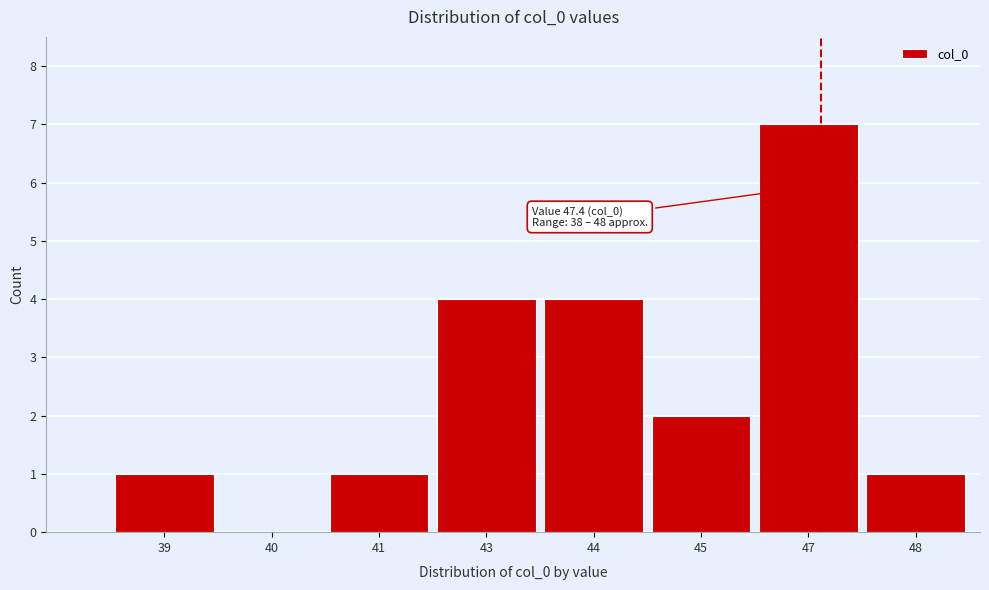

Reading left to right, list all the values displayed in this chart.

39=1	40=0	41=1	43=4	44=4	45=2	47=7	48=1